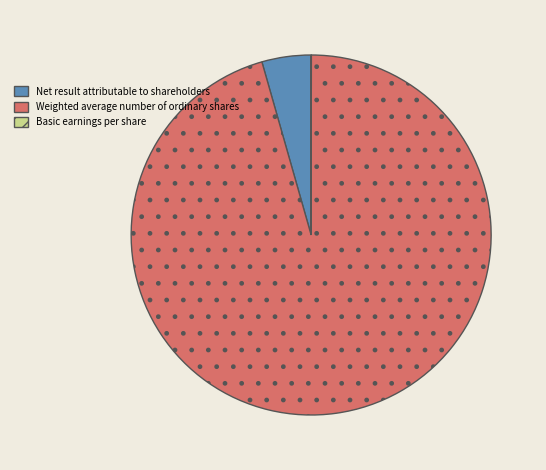

What is the largest slice in the pie chart?

Weighted average number of ordinary shares